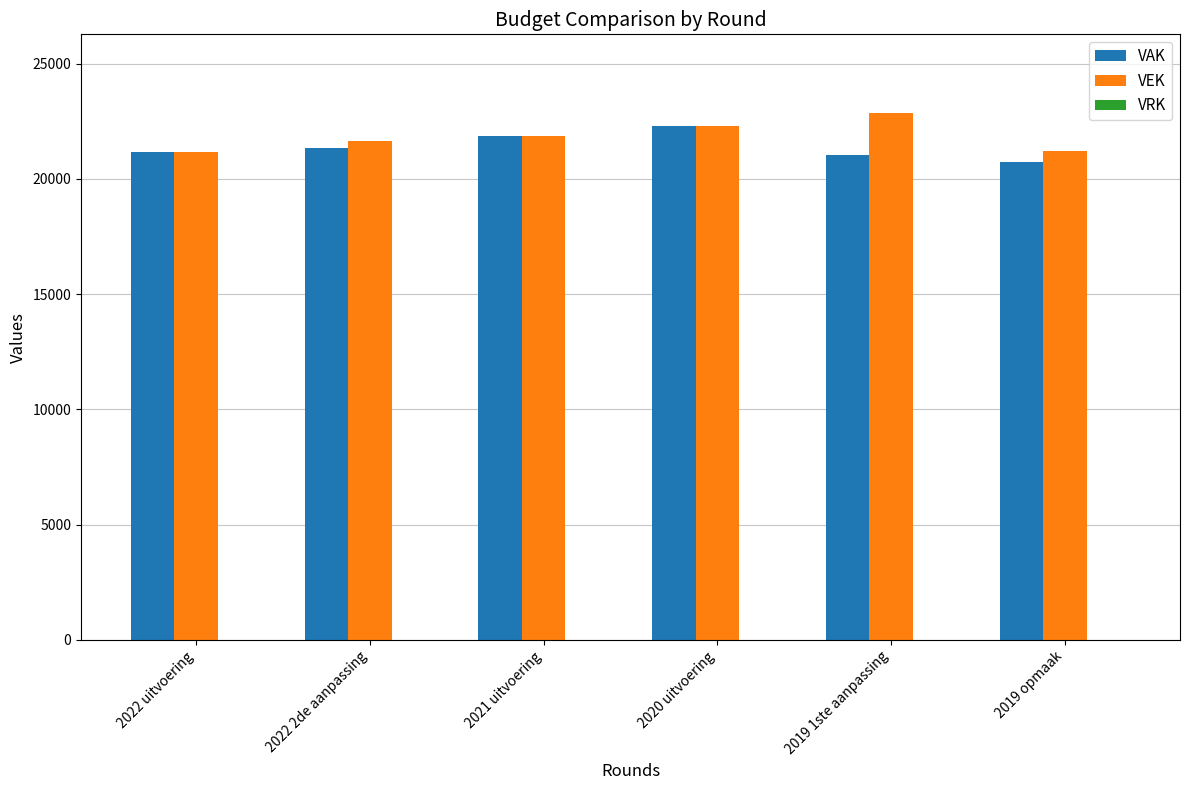

How many bars are there in total?

12